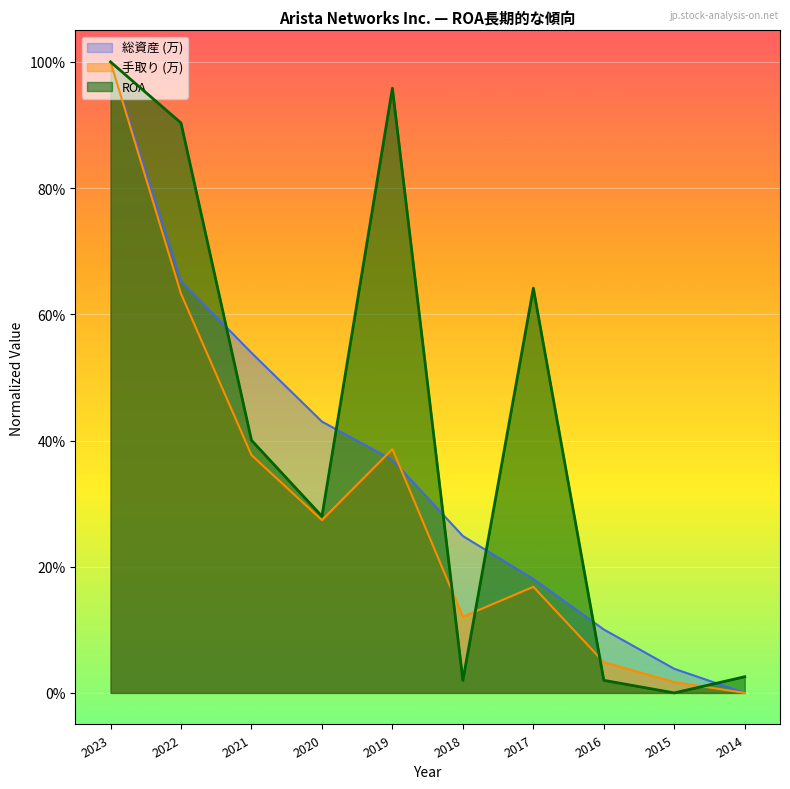

What are all the series names shown in the legend?

総資産 (万), 手取り (万), ROA